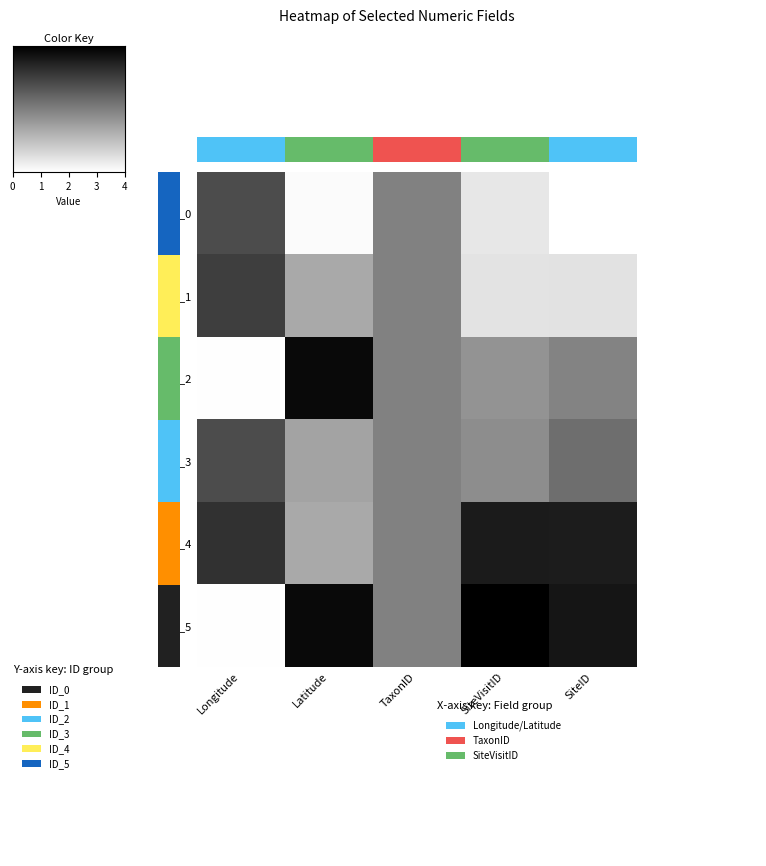

Which category has the lowest value in the ID_4 series?

Latitude